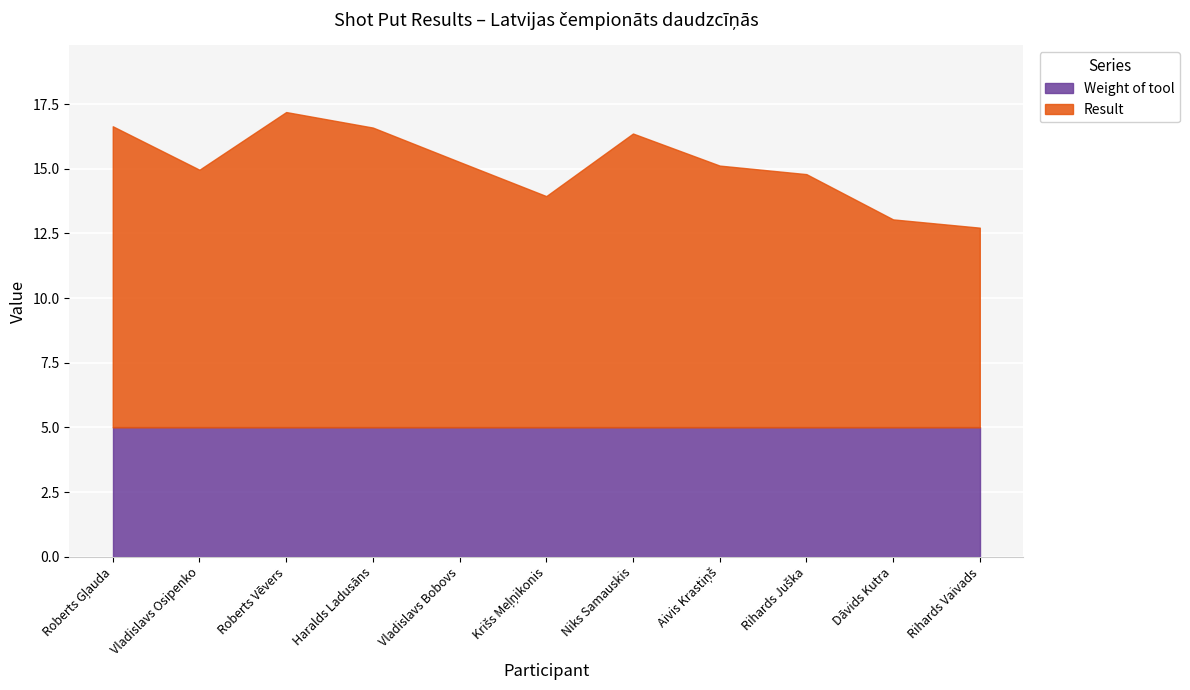

Where is Result nearest to the value 9?

Krišs Meļņikonis